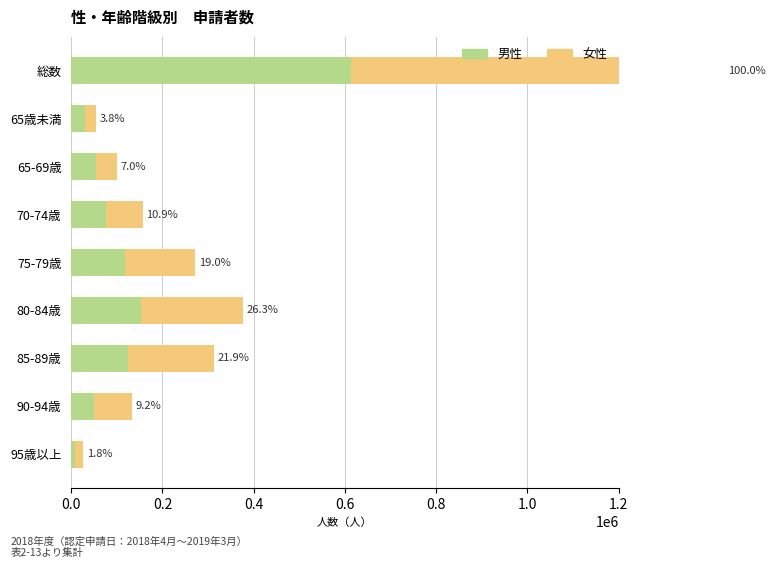

Reading left to right, transcribe all the data shown in this chart.

男性: 613010	30340	54830	77120	117800	152040	123820	49570	7760
女性: 818050	24390	44860	79230	154480	224360	189760	82650	18610